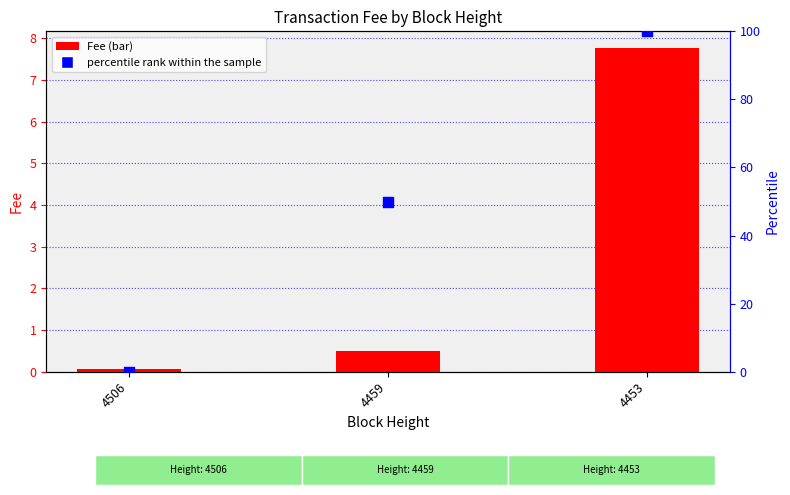

At which category is the sum across all series the highest?

4453